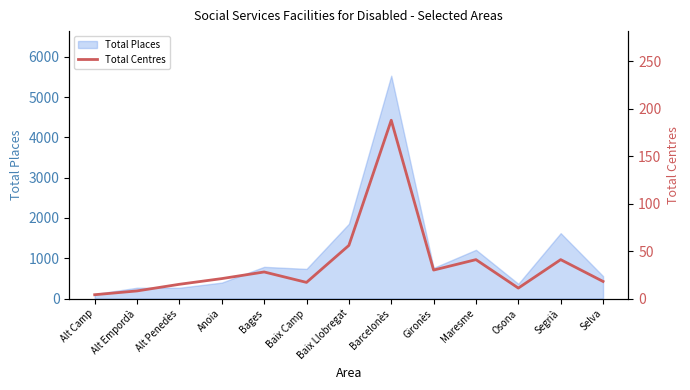

Reading right to left, list all the values displayed in this chart.

Selva=18	Segrià=41	Osona=11	Maresme=41	Gironès=30	Barcelonès=188	Baix Llobregat=56	Baix Camp=17	Bages=28	Anoia=21	Alt Penedès=15	Alt Empordà=8	Alt Camp=4